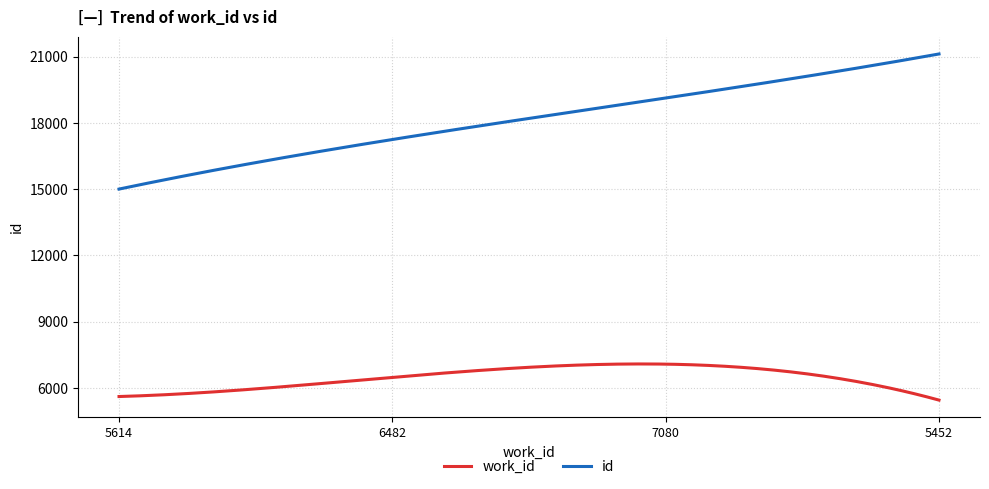

What is the greatest value displayed?

21120.0